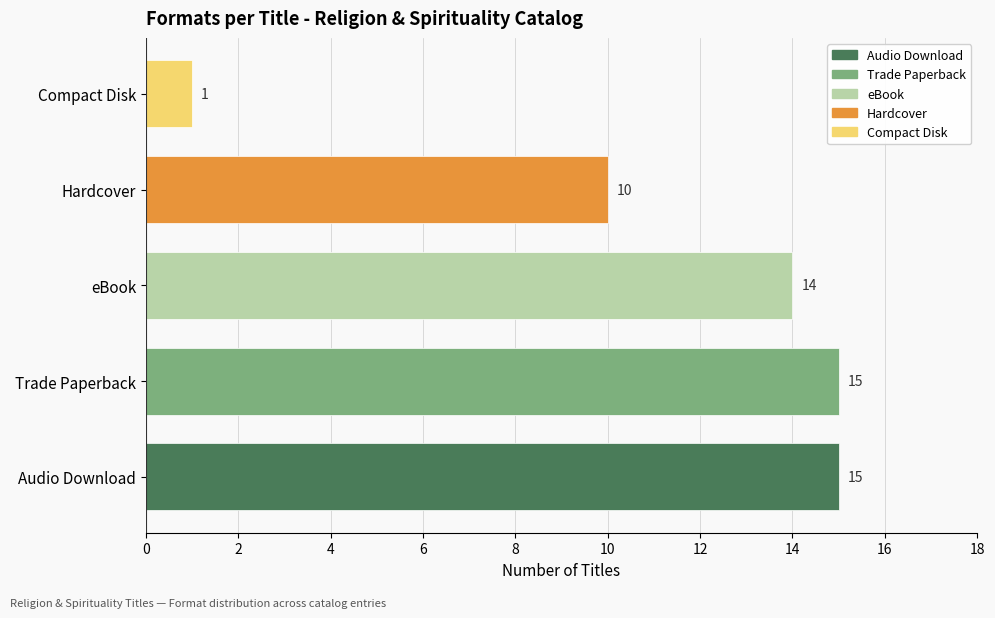

What is the sum of all values?

55